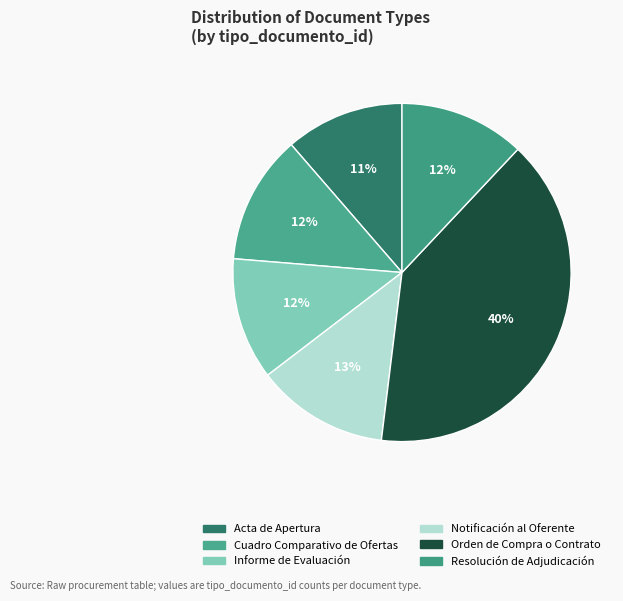

True or false: Informe de Evaluación accounts for 12% of the total.

True